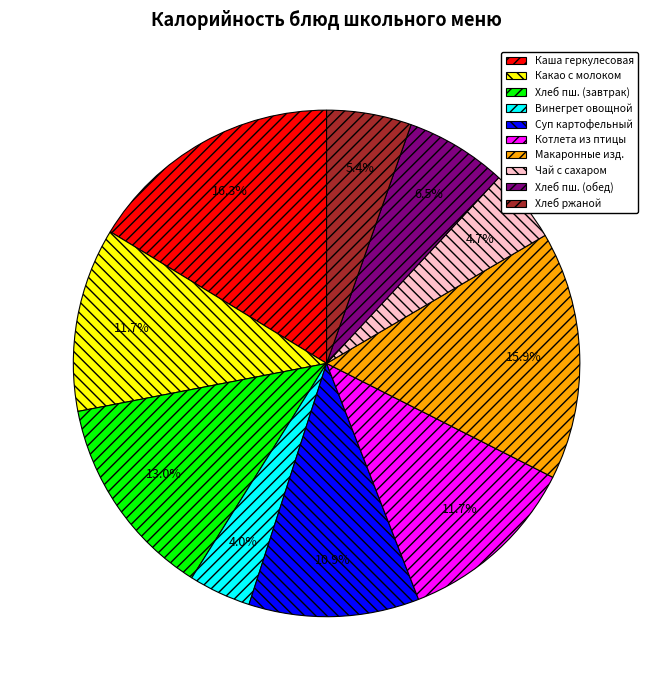

Is there any slice that represents more than half of the pie?

No